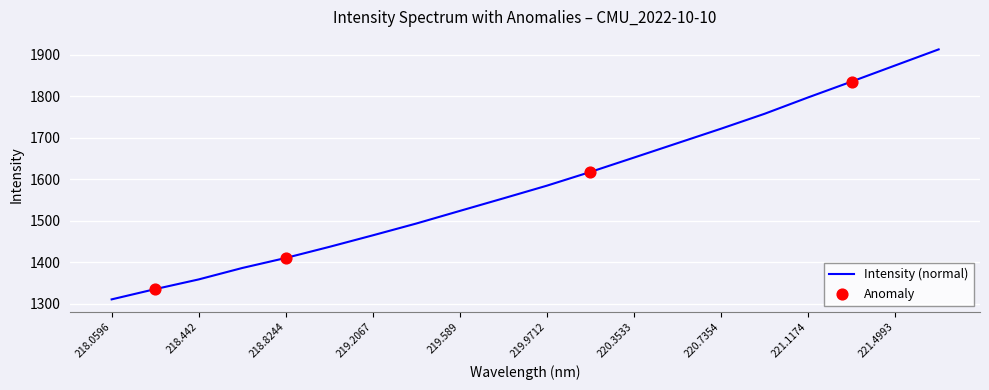

What is the difference between the maximum and minimum values?

601.4